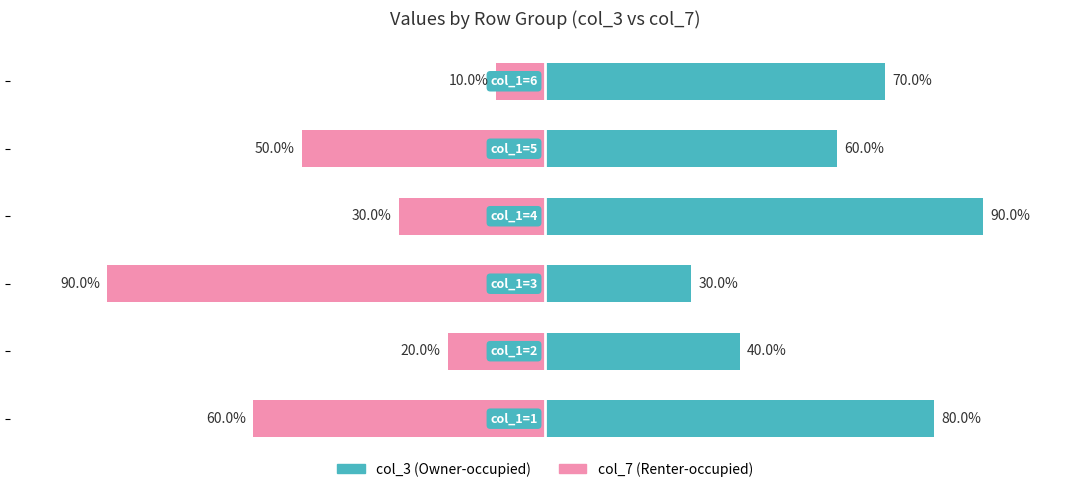

How many data points in col_7 (Renter-occupied) are above -30?

2